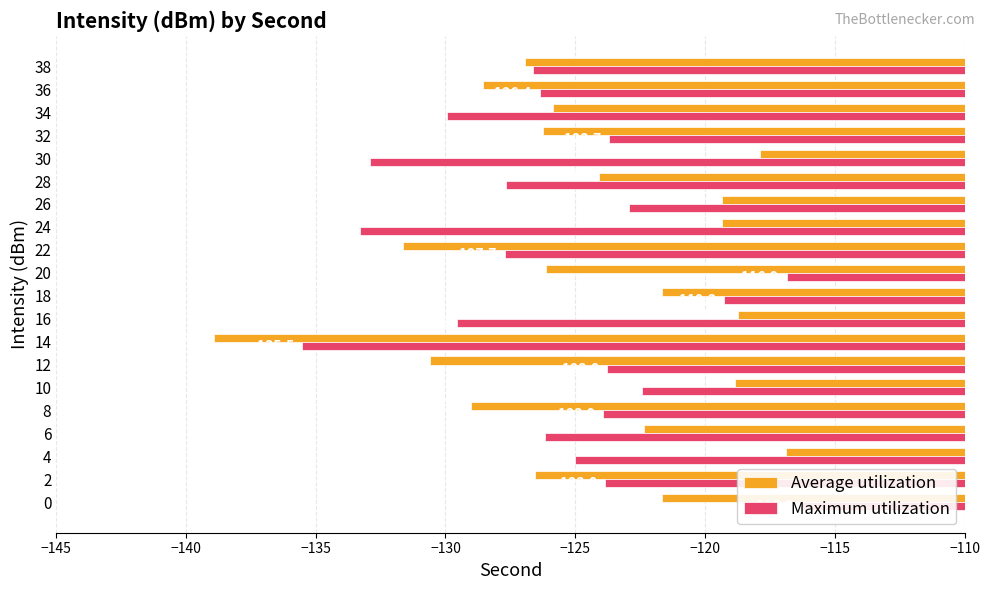

What is the total value across all series at 10?

-241.3